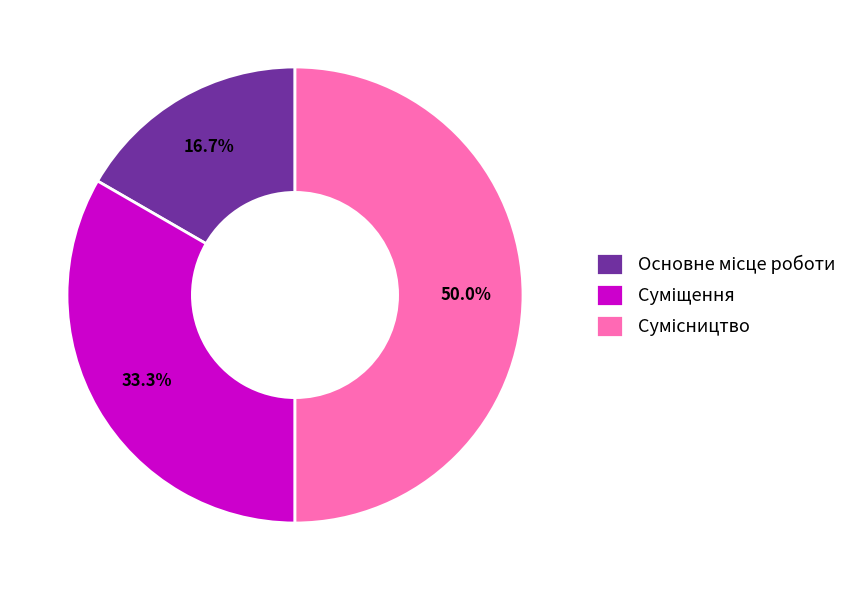

How many segments does this pie chart have?

3